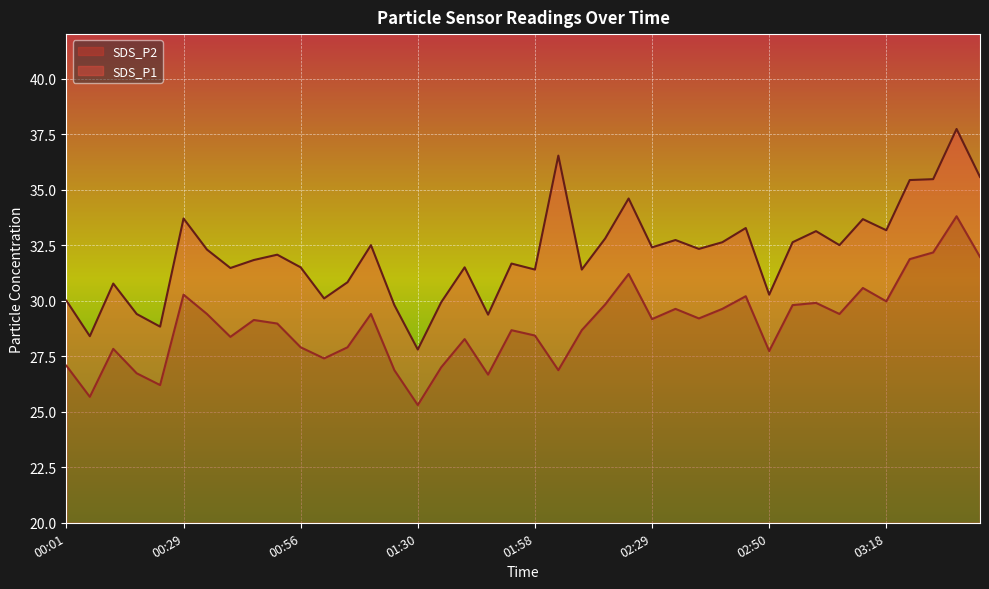

Which series changed the most between 02:20 and 02:56?

SDS_P1